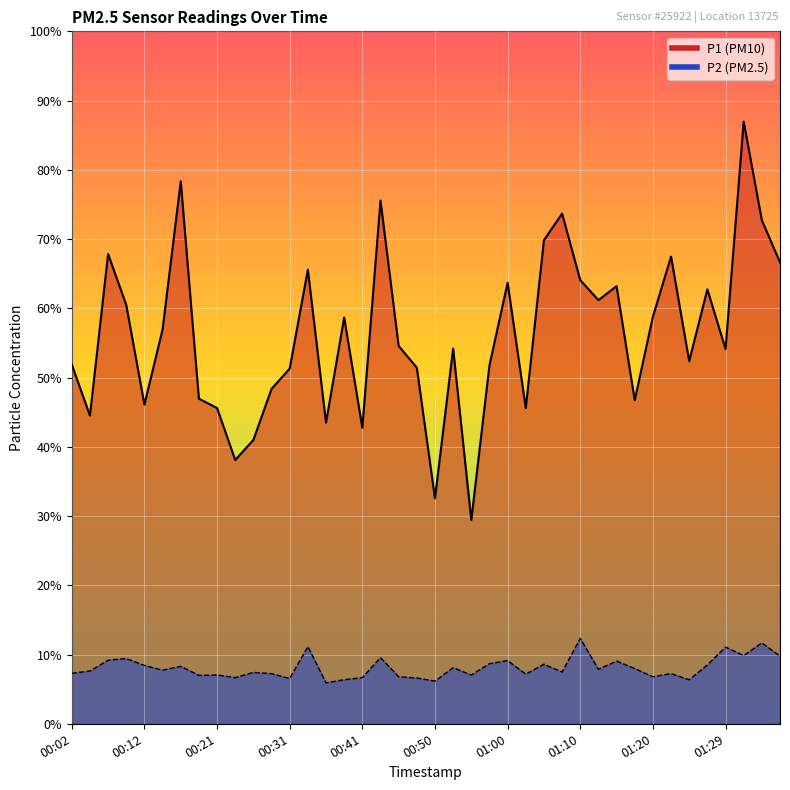

How many lines are shown in the chart?

2